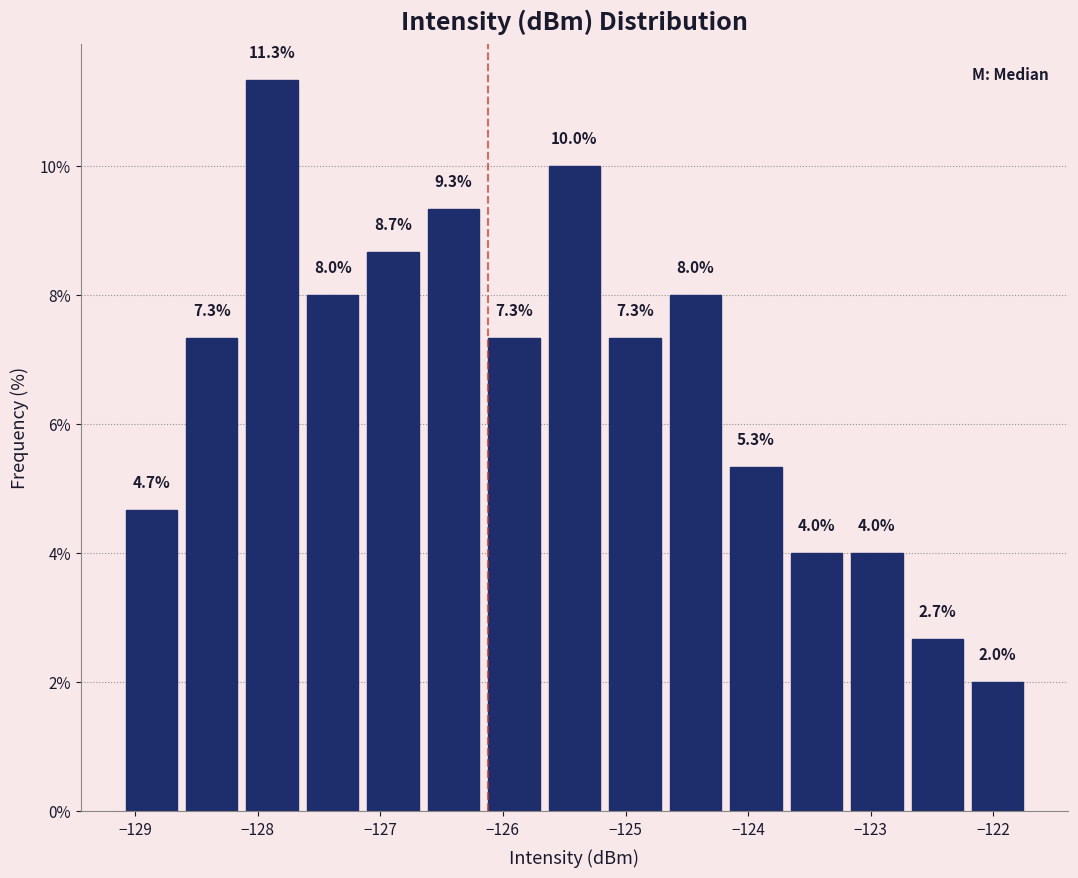

How tall is the bar that spans -124.7 to -124.2 on the x-axis? The bar edges are not printed on the chart, so give them approximately, as read against the axis.

8.0